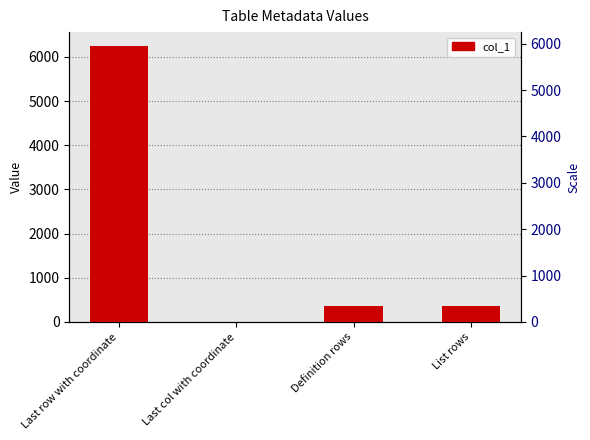

What is the difference between the values at Last row with coordinate and List rows?

5900